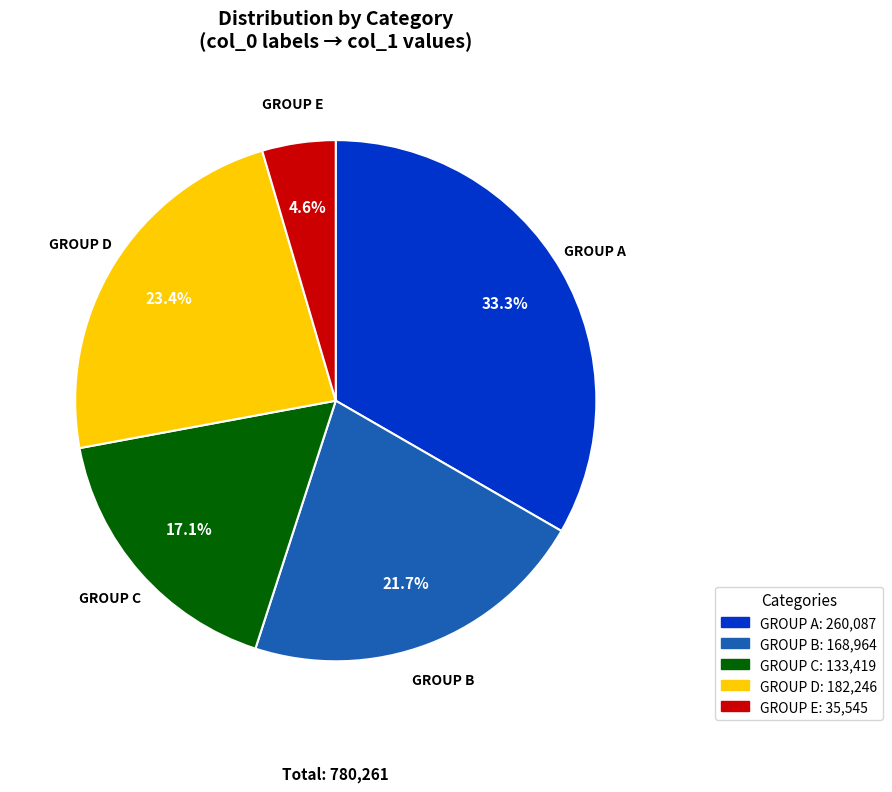

Count the number of slices in the pie.

5